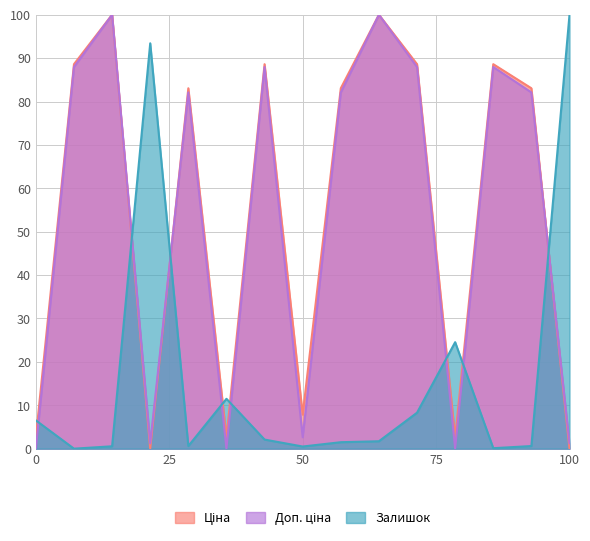

Does the chart display data point markers on the line(s)?

No